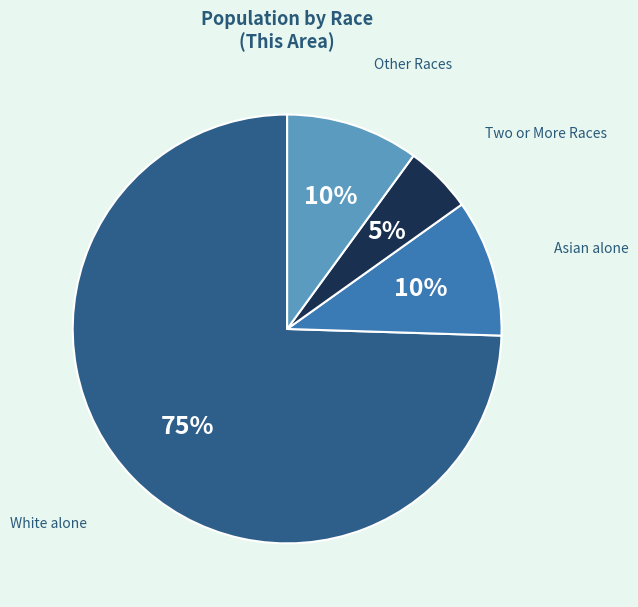

Between White alone and Asian alone, which is larger?

White alone